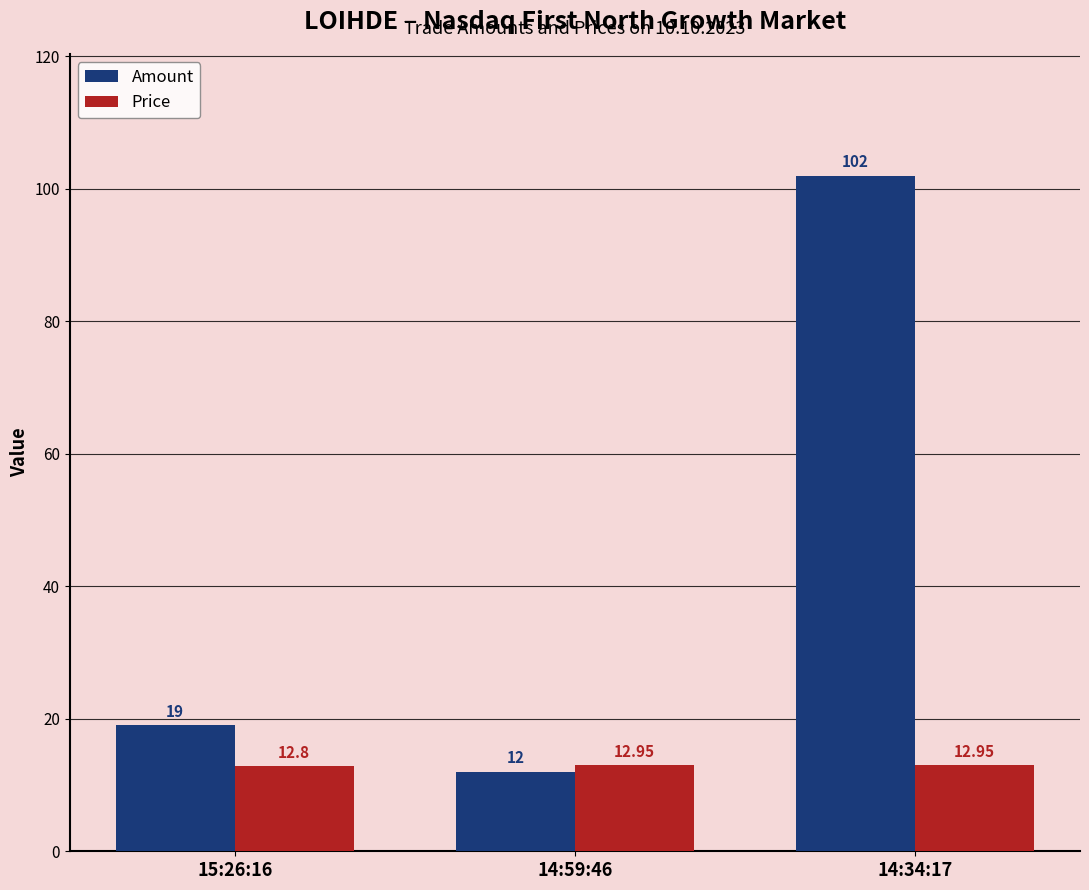

True or false: Amount has a value of 12.0 at 14:59:46.

True